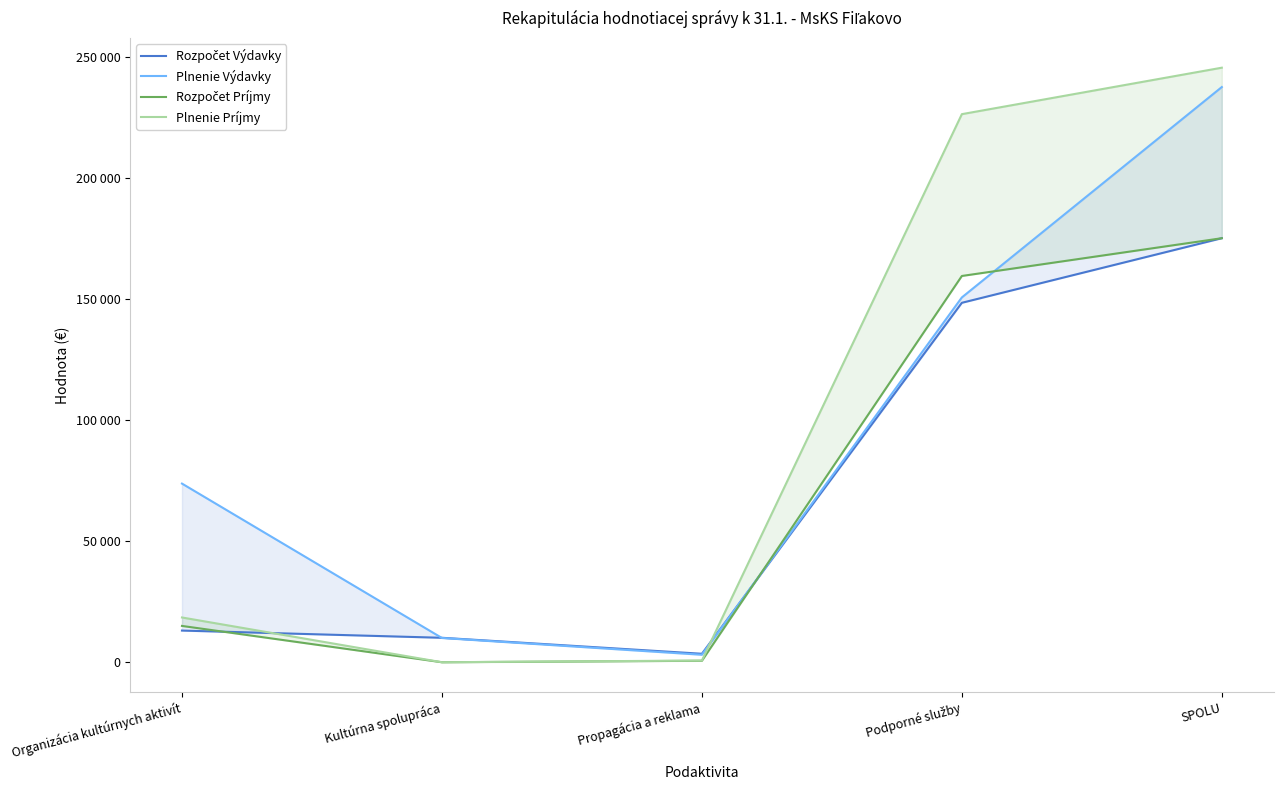

What is the label of the 5th point from the right?

Organizácia kultúrnych aktivít